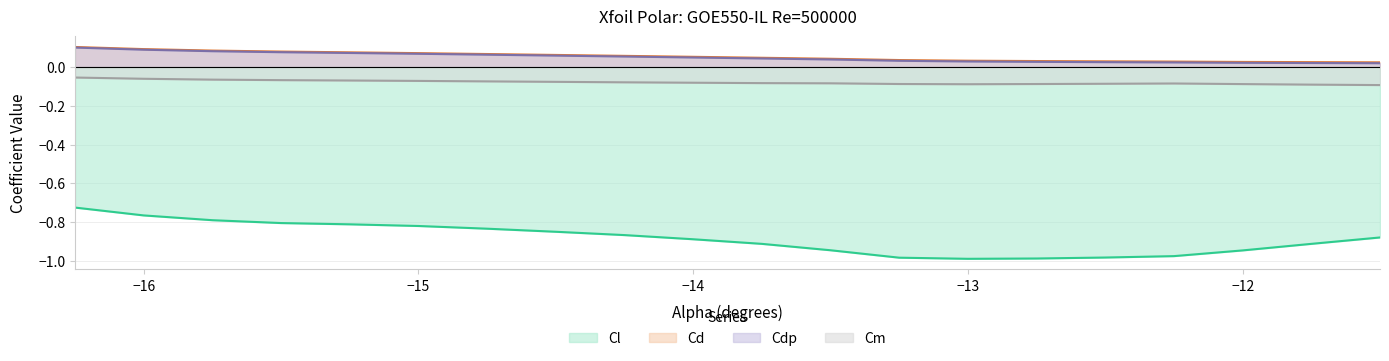

True or false: Cl has more than 1 points higher than both neighbors.

False